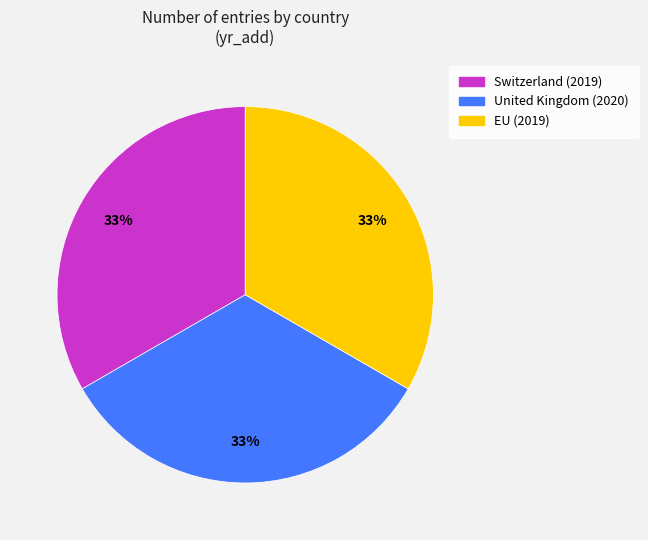

Combined, do United Kingdom and EU account for over 50%?

Yes